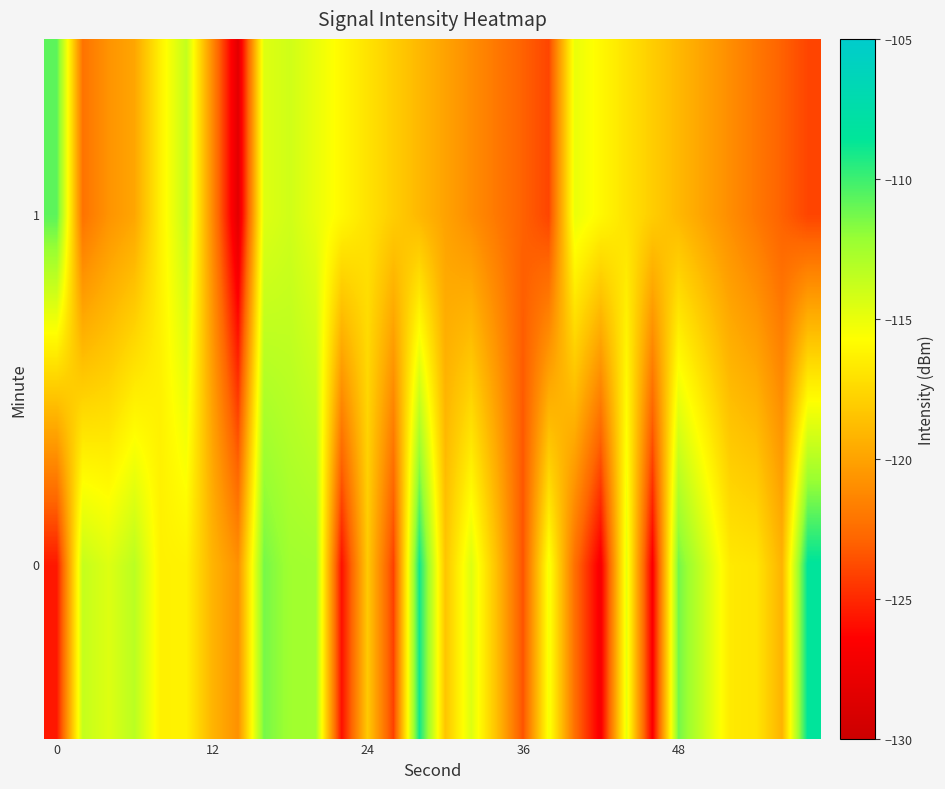

How many series are shown in this chart?

2